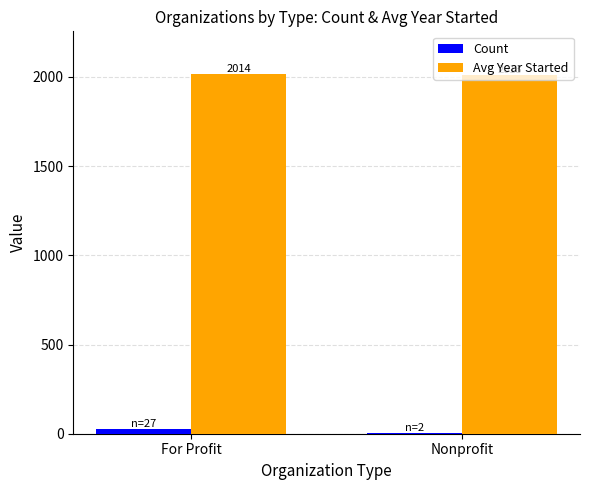

What is the highest value of the Count series?

27.0